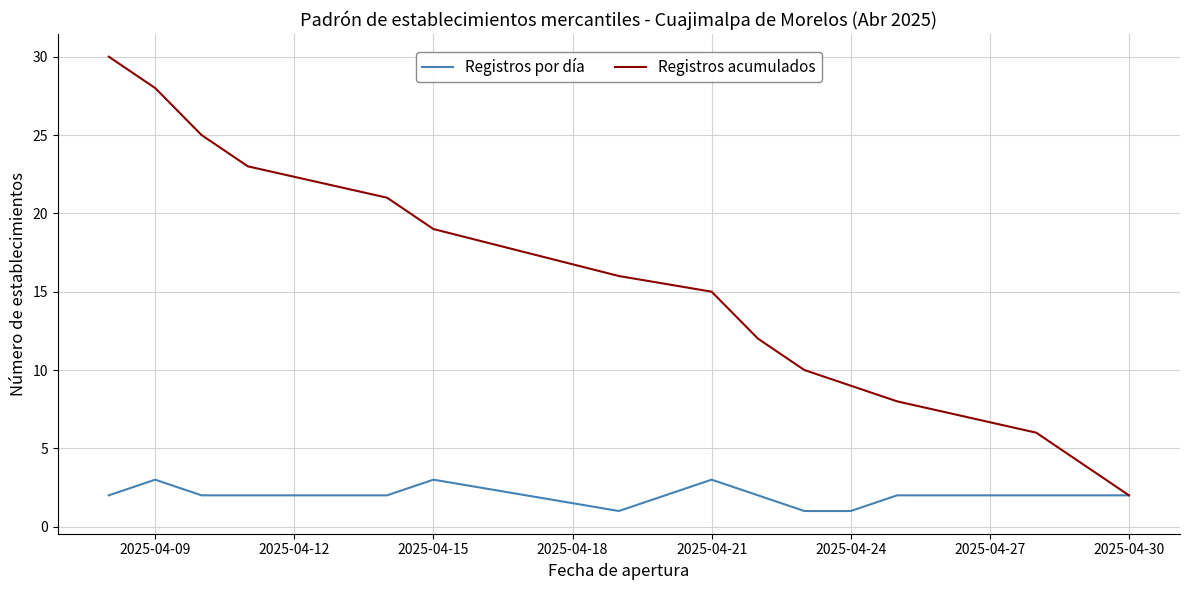

Rank the series by their average value, from lowest to highest.

Registros por día, Registros acumulados